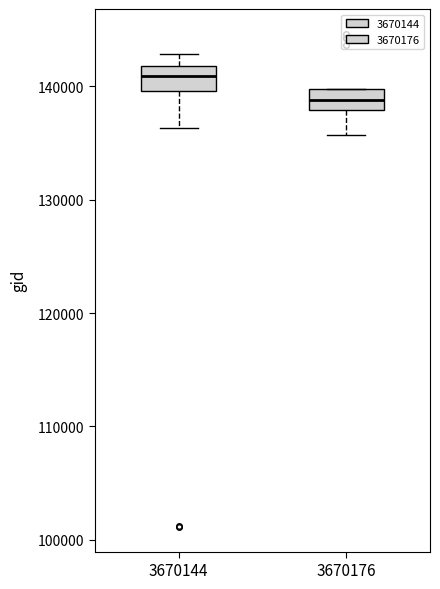

Reading left to right, read every box against the y-axis: the position of its median line, the range the box covers, and the ends of its whiskers. The values are not printed on the chart, so give them approximately, as read against the axis.

3670144: median 141000, box 140000 to 142000, whiskers 136000 to 143000
3670176: median 139000, box 138000 to 140000, whiskers 136000 to 140000